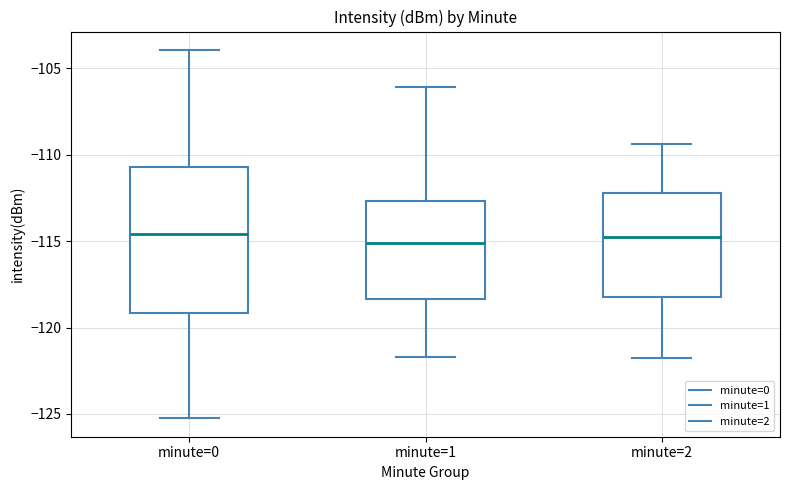

Which box is the tallest, from its lower edge to its upper edge?

minute=0